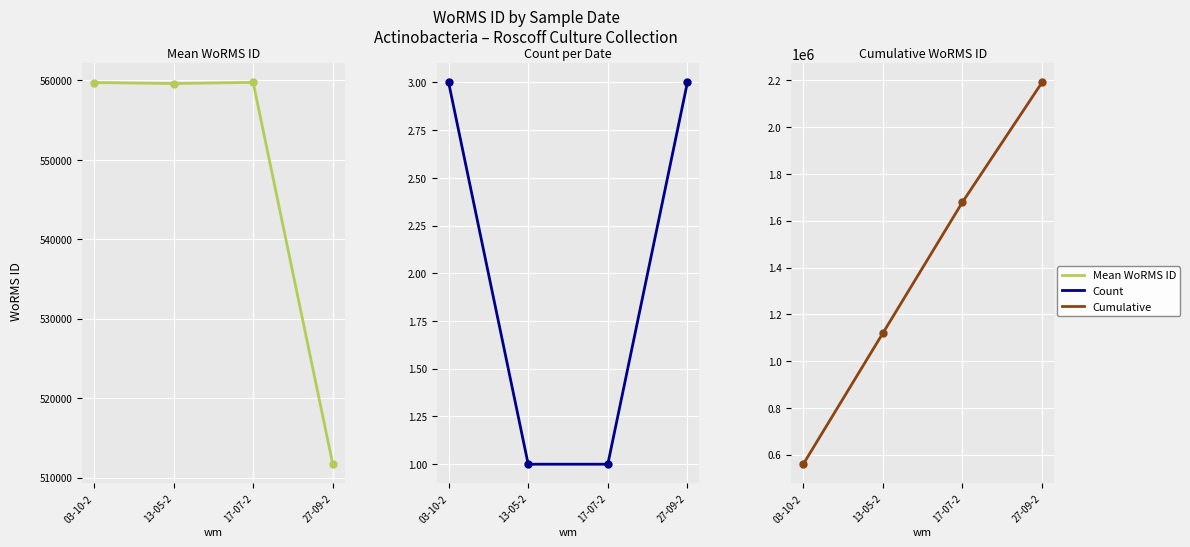

Count the Count values in the range 1 to 3.

4